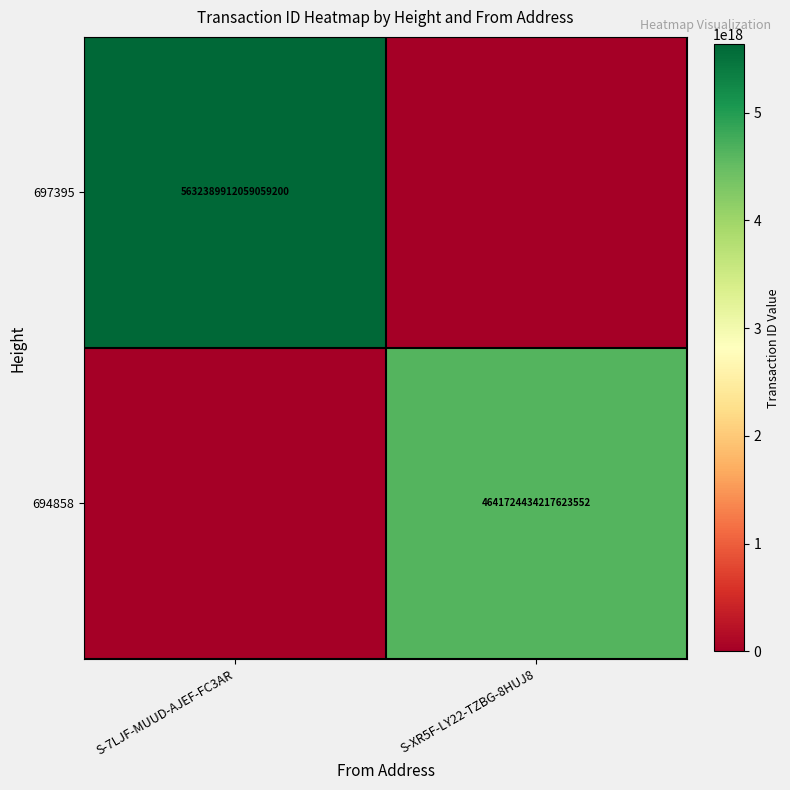

True or false: 694858 has a value of 4641724434217623552 at S-XR5F-LY22-TZBG-8HUJ8.

True